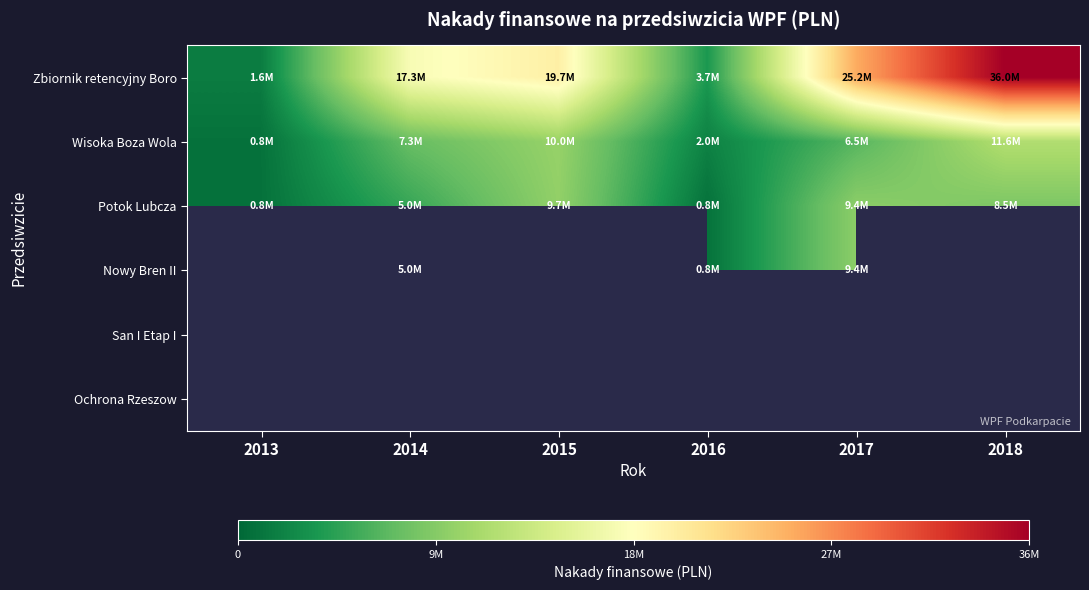

List the series in order of their peak value, highest first.

Zbiornik retencyjny Boro, Wisoka Boza Wola, Potok Lubcza, Nowy Bren II, San I Etap I, Ochrona Rzeszow